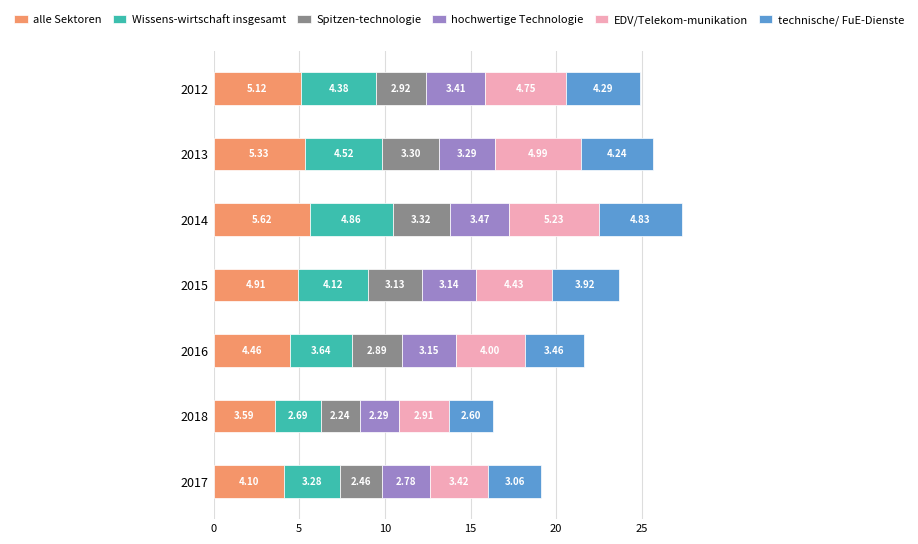

At which category is the sum across all series the highest?

2014